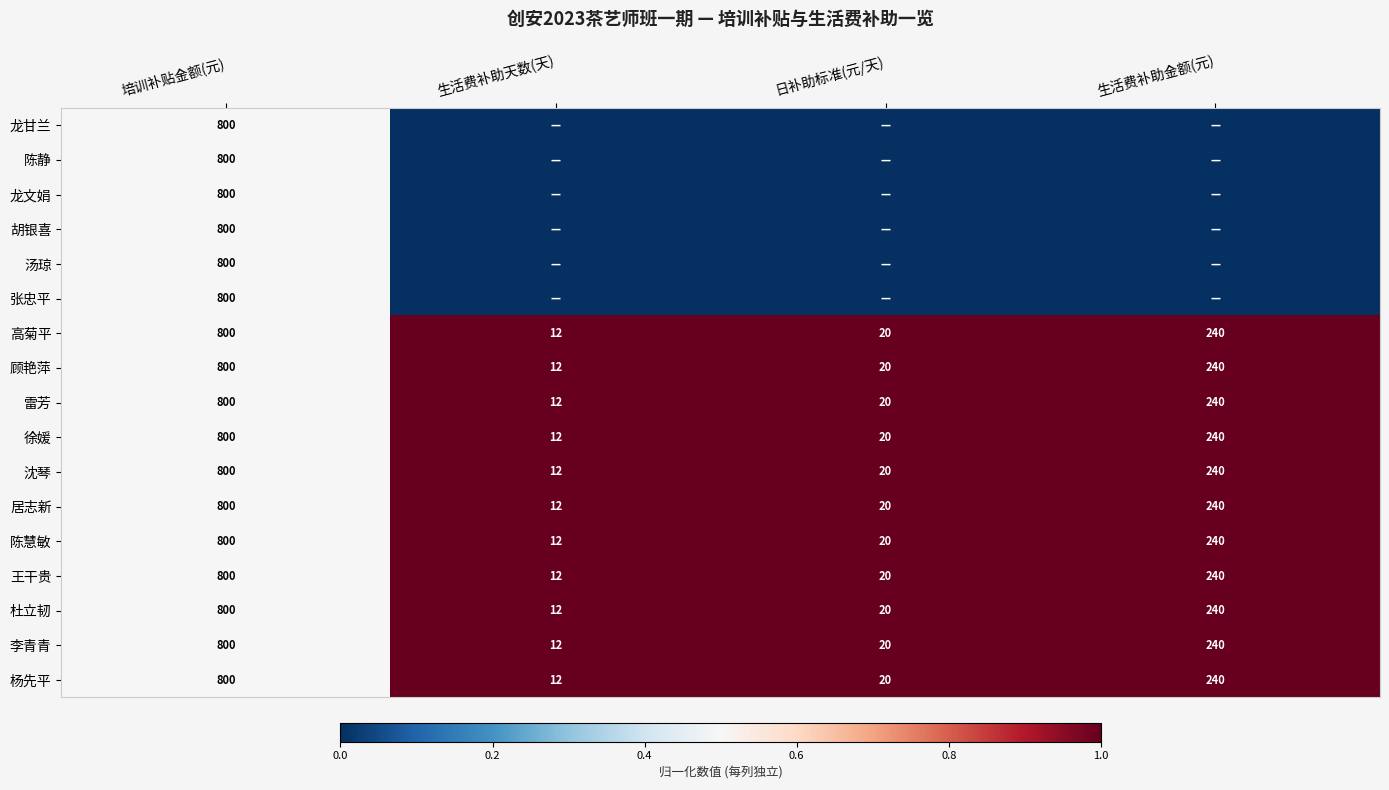

What is the difference between the second highest and minimum values in the 沈琴 series?

228